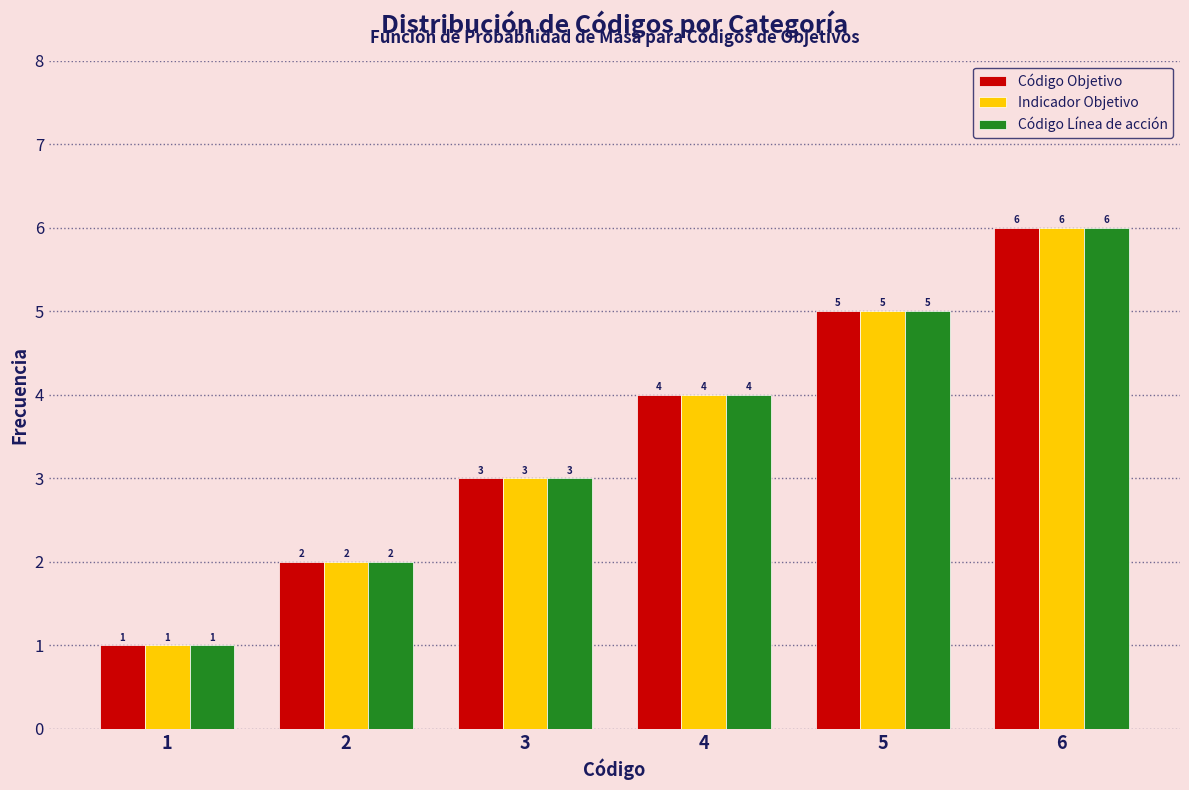

The value of Indicador Objetivo at 2 is 2. True or false?

True